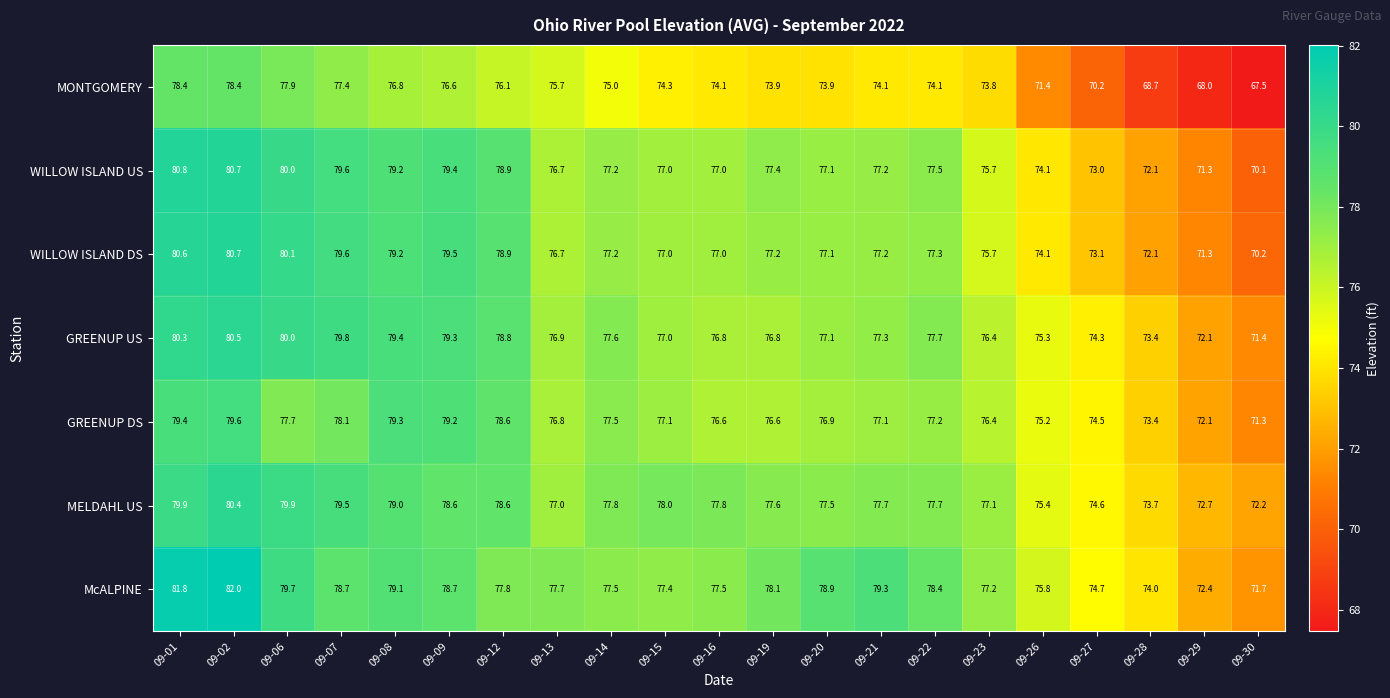

At which category is the sum across all series the highest?

09-02